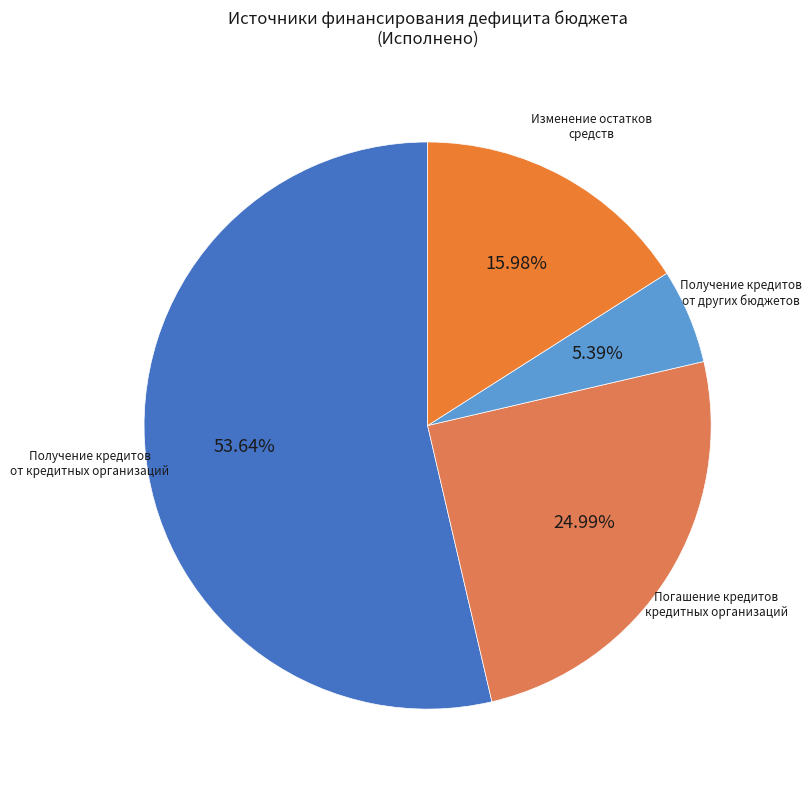

How many segments does this pie chart have?

4